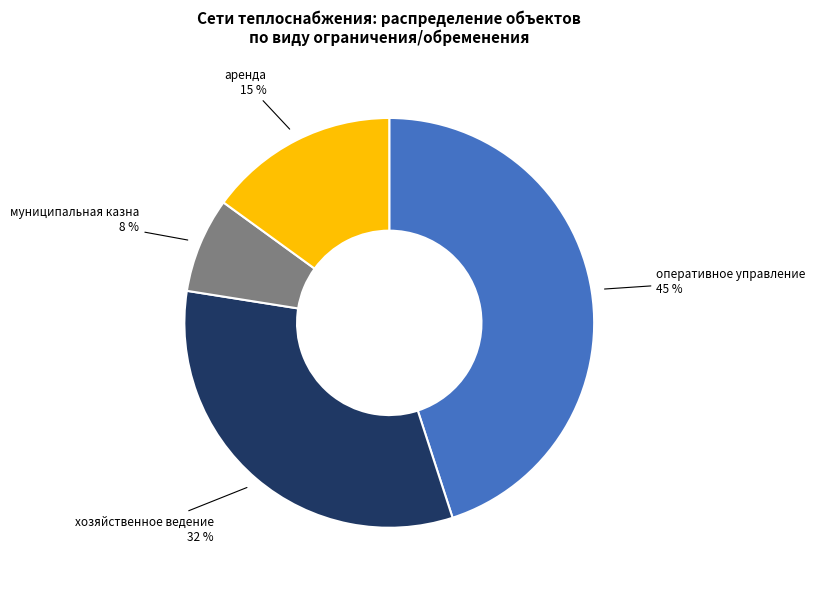

Is there any slice that represents more than half of the pie?

No